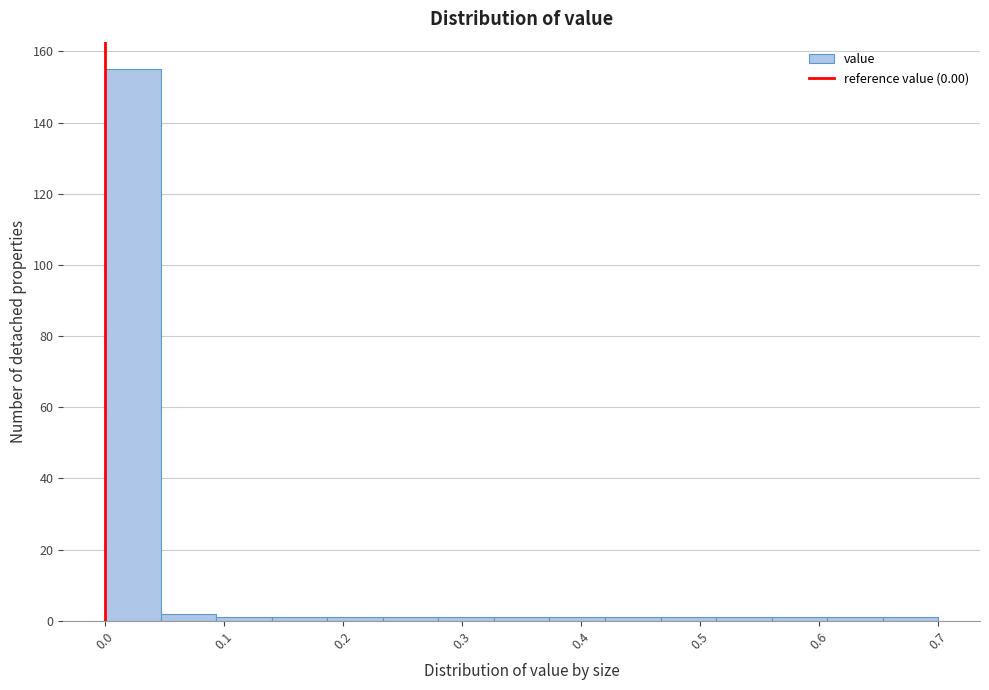

Which range on the x-axis has the tallest bar?

0.00 to 0.05